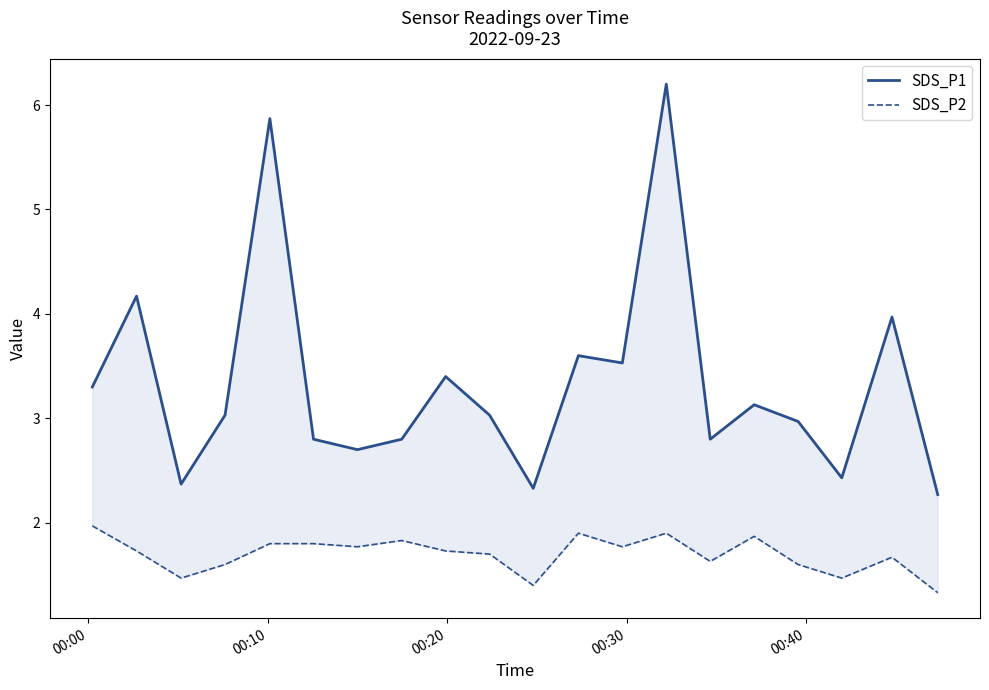

What is the difference between the second highest and minimum values in the SDS_P2 series?

0.6